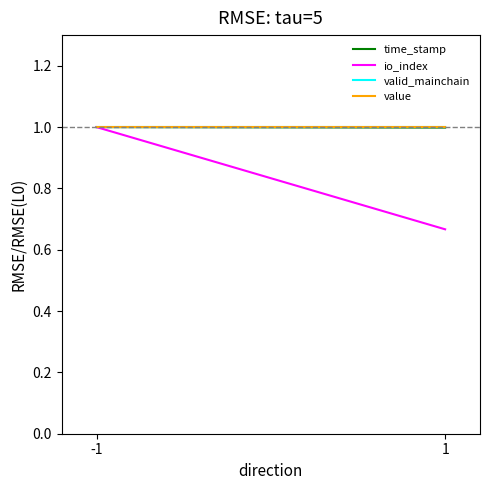

Between -1 and 1, which is larger?

-1